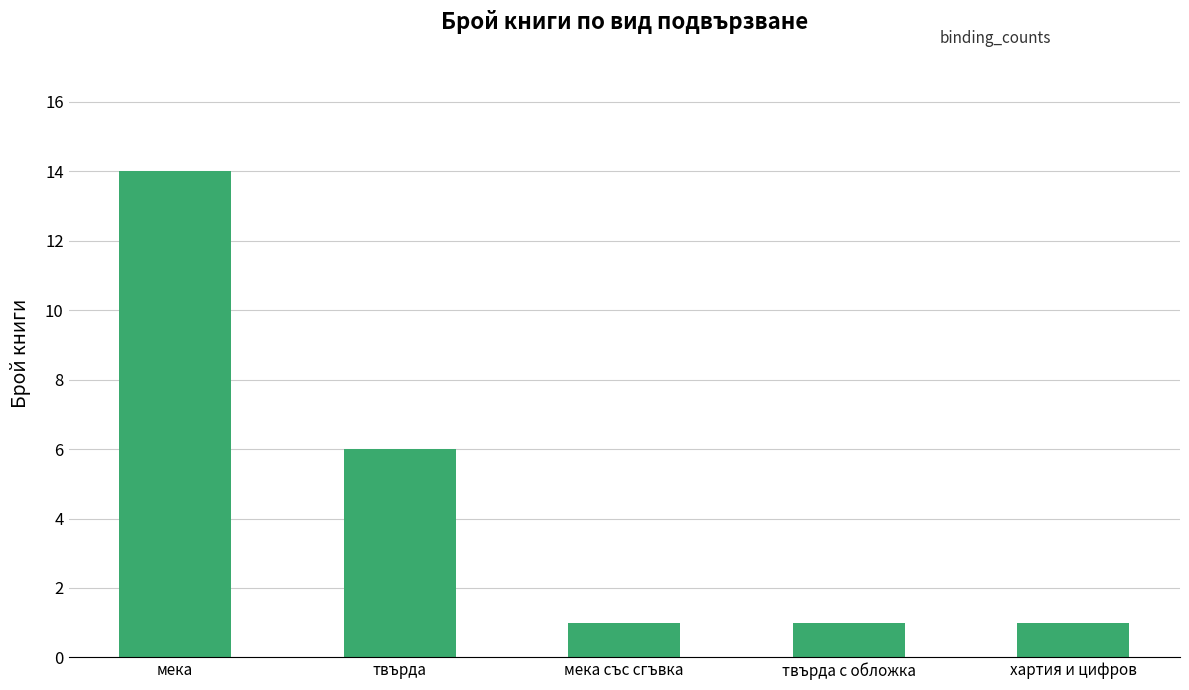

Between твърда с обложка and твърда, which is larger?

твърда